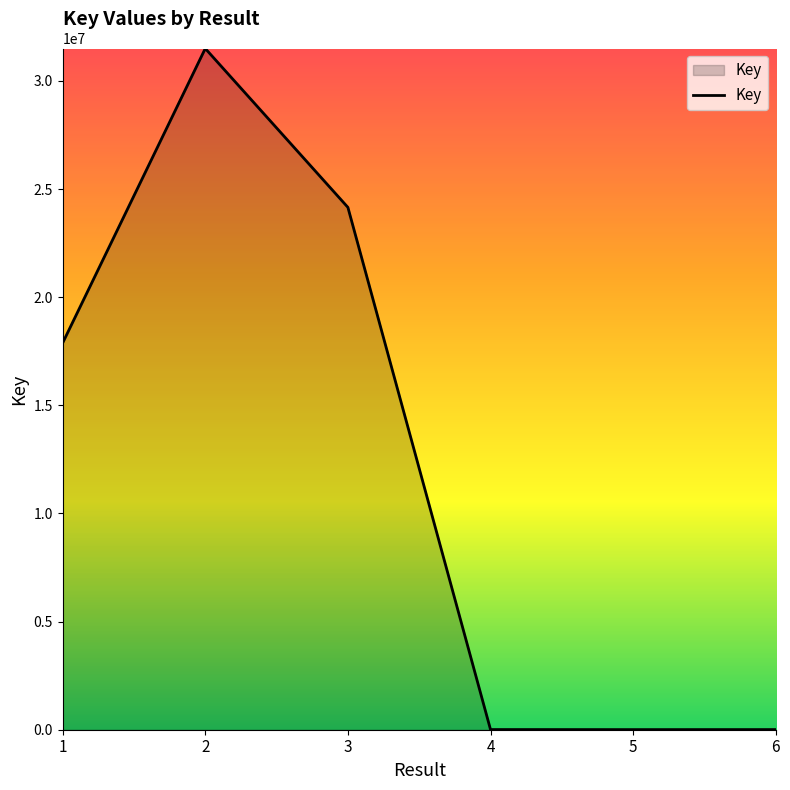

What is the greatest value displayed?

31498091